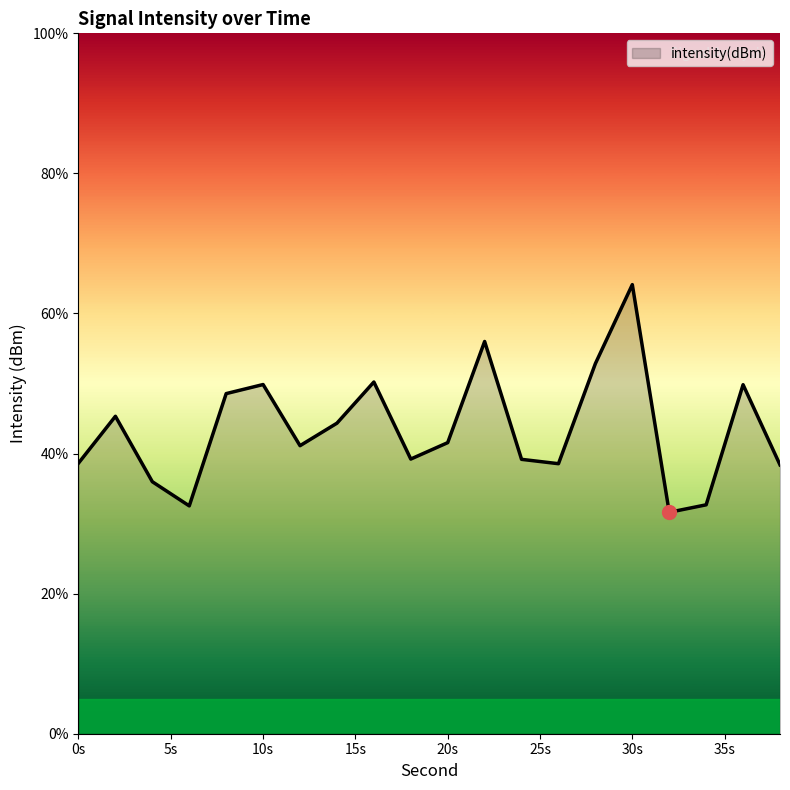

What is the greatest value displayed?

64.1